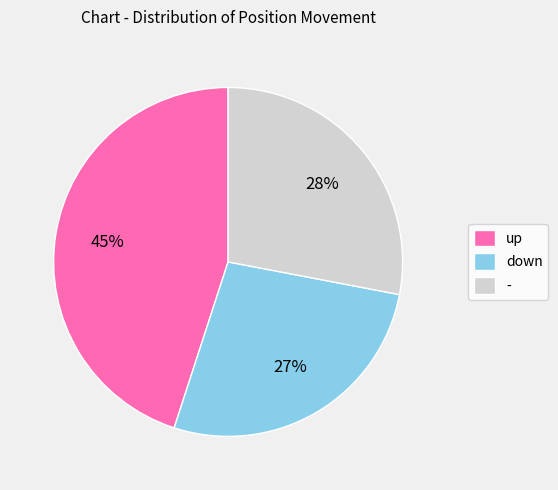

Does down represent more than half of the total?

No